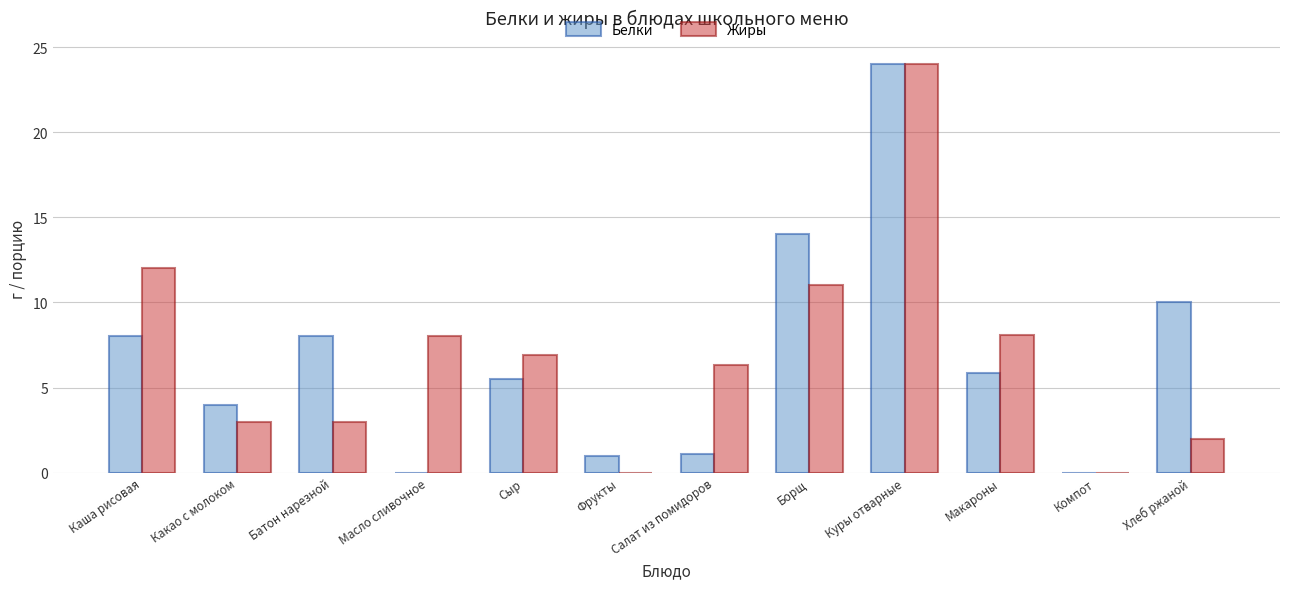

Between Масло сливочное and Хлеб ржаной, which series saw the biggest shift?

Белки